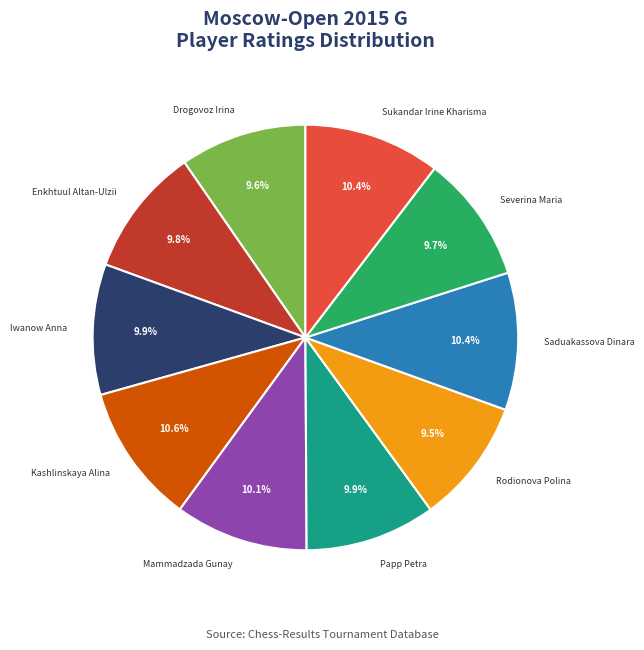

What percentage is the Severina Maria slice, to the nearest percent?

10%